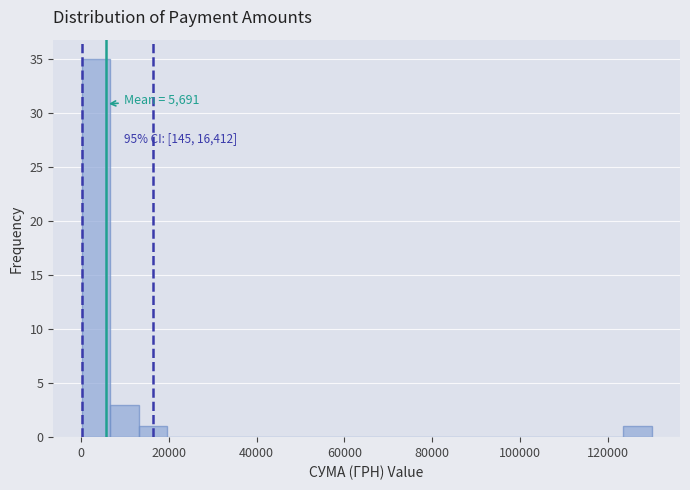

Around what value on the x-axis is the tallest bar? Give the approximate position of its centre, as read against the axis.

4000